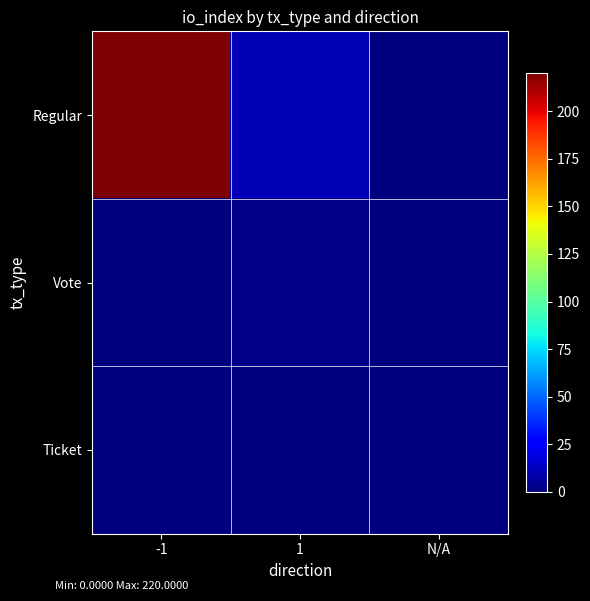

What is the spread (max minus min) of values at 1?

11.1